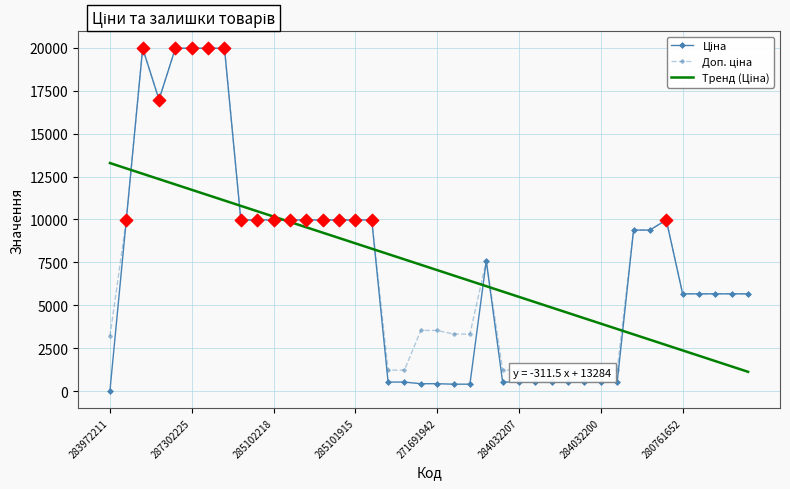

Which series has the largest total across all categories?

Доп. ціна